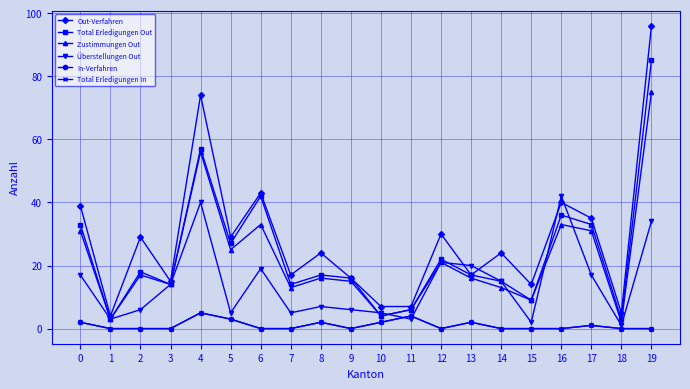

Is this an area chart (filled region under the line)?

No